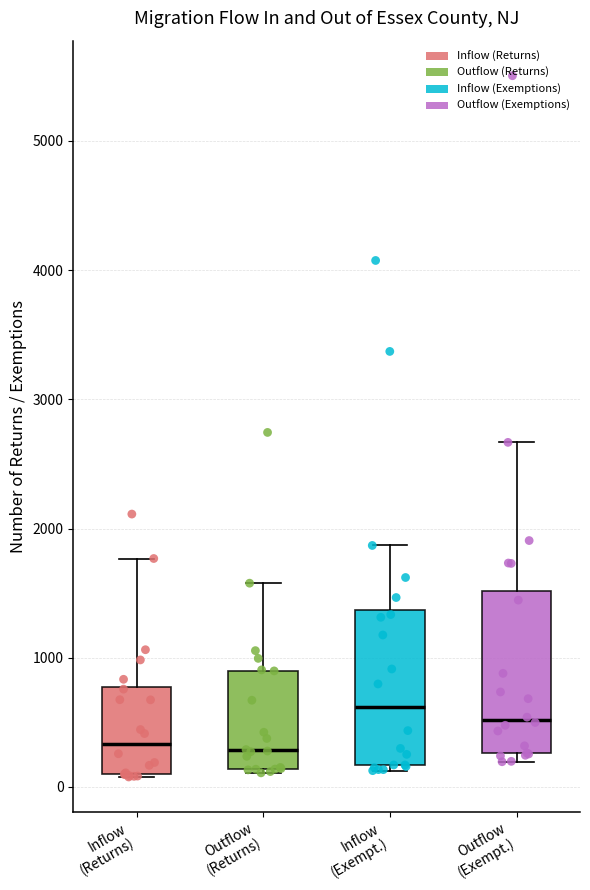

Reading left to right, read every box against the y-axis: the position of its median line, the range the box covers, and the ends of its whiskers. The values are not printed on the chart, so give them approximately, as read against the axis.

Inflow (Returns): median 300, box 100 to 800, whiskers 100 to 1800
Outflow (Returns): median 300, box 100 to 900, whiskers 100 (just below the box's lower edge) to 1600
Inflow (Exempt.): median 600, box 200 to 1400, whiskers 100 to 1900
Outflow (Exempt.): median 500, box 300 to 1500, whiskers 200 to 2700